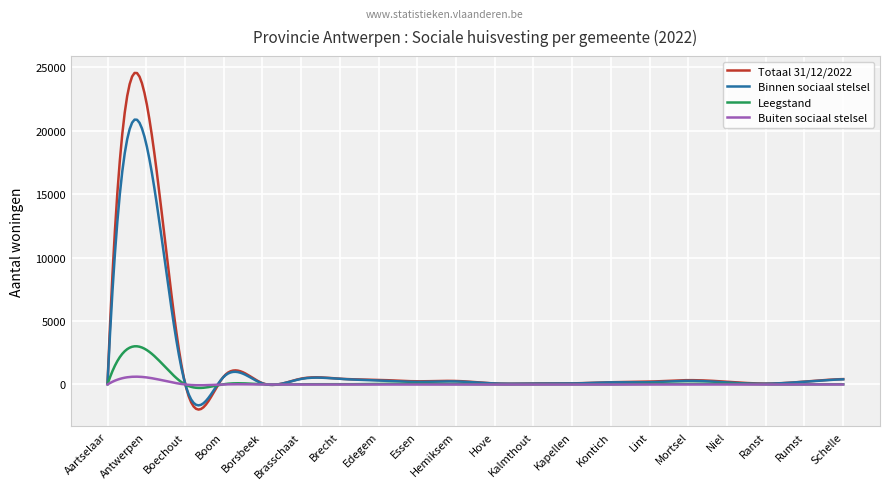

What is the minimum value for Binnen sociaal stelsel?

-1647.3